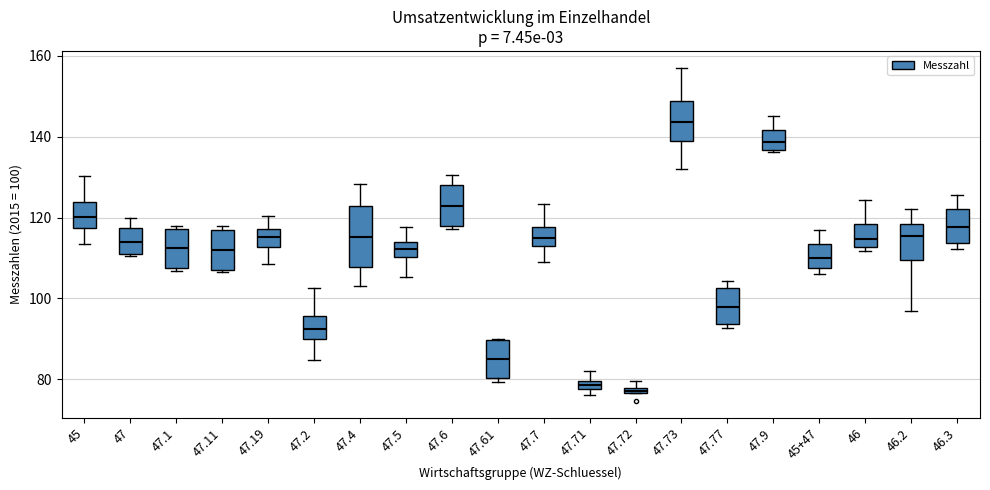

Which box's median line is the highest?

47.73